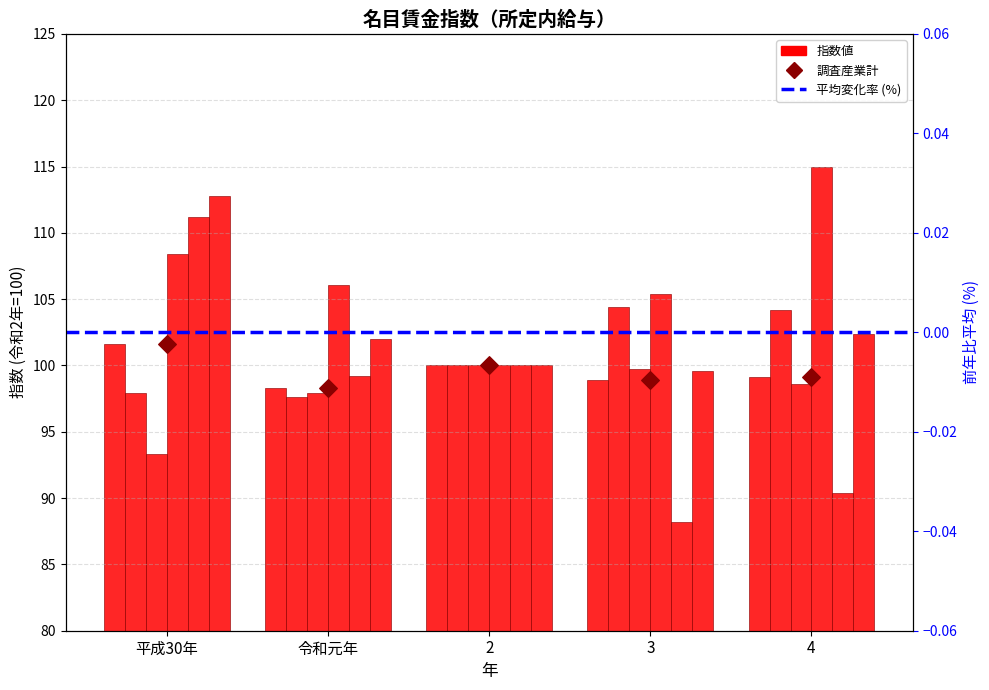

At how many categories does at least one series exceed 104?

4